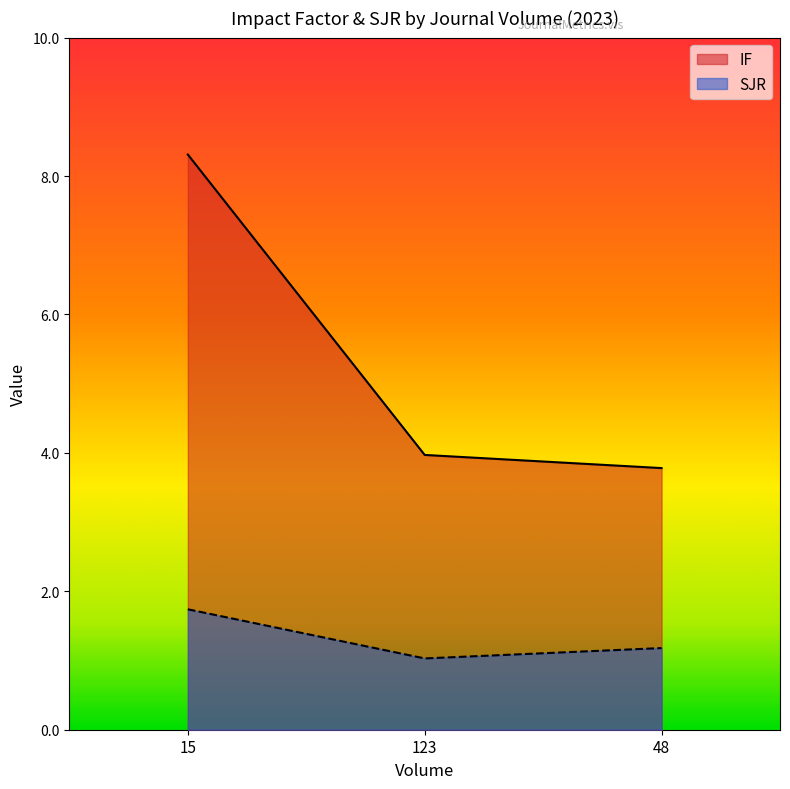

How many categories are shown in the chart?

3